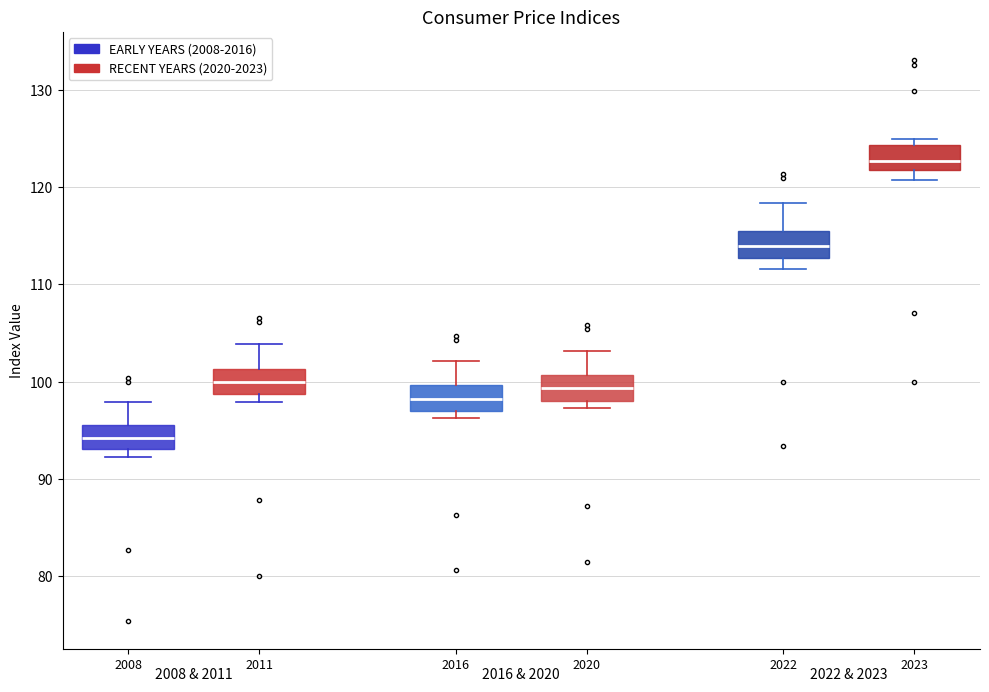

Which box has the lowest median line?

2008